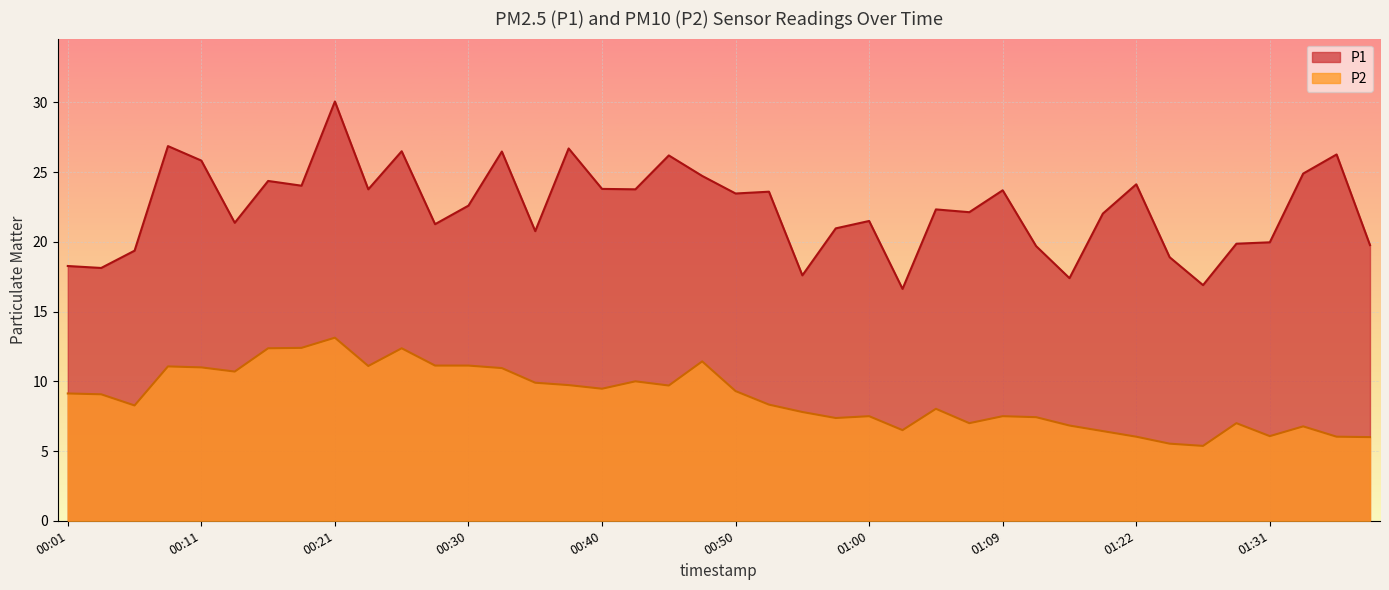

Where is the first local maximum for P2?

00:08